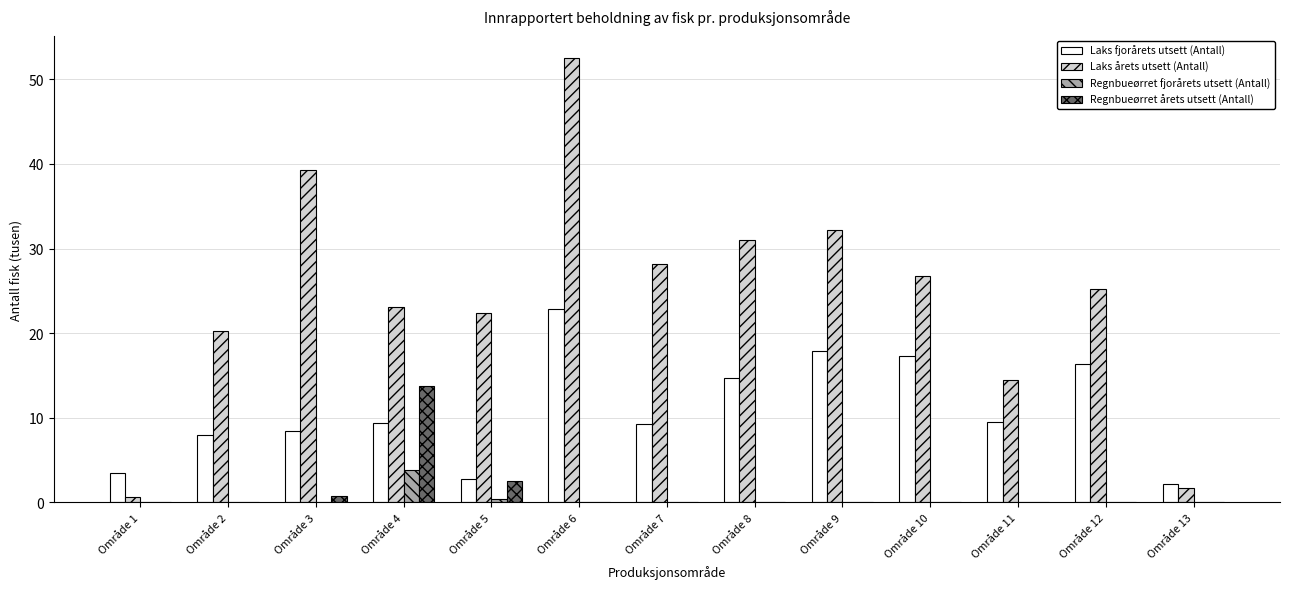

What is the sum of all Laks fjorårets utsett (Antall) values?

141.8